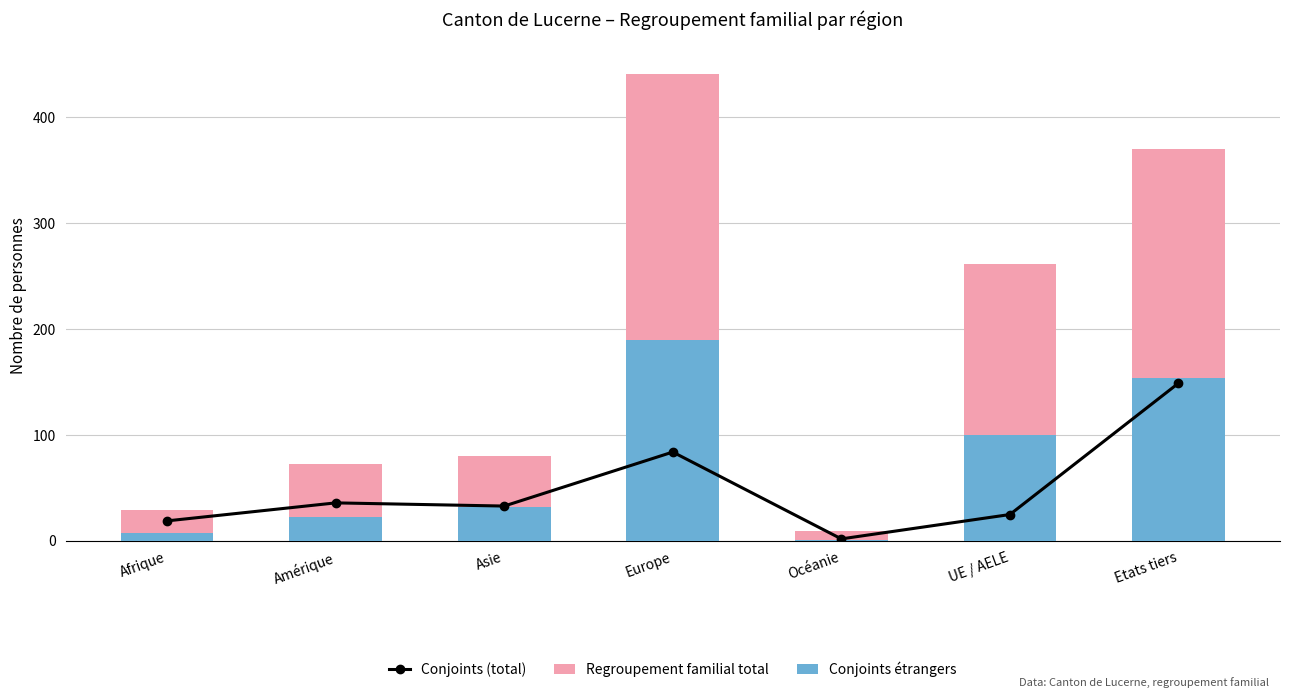

At which label is Regroupement familial total closest to 225?

UE / AELE